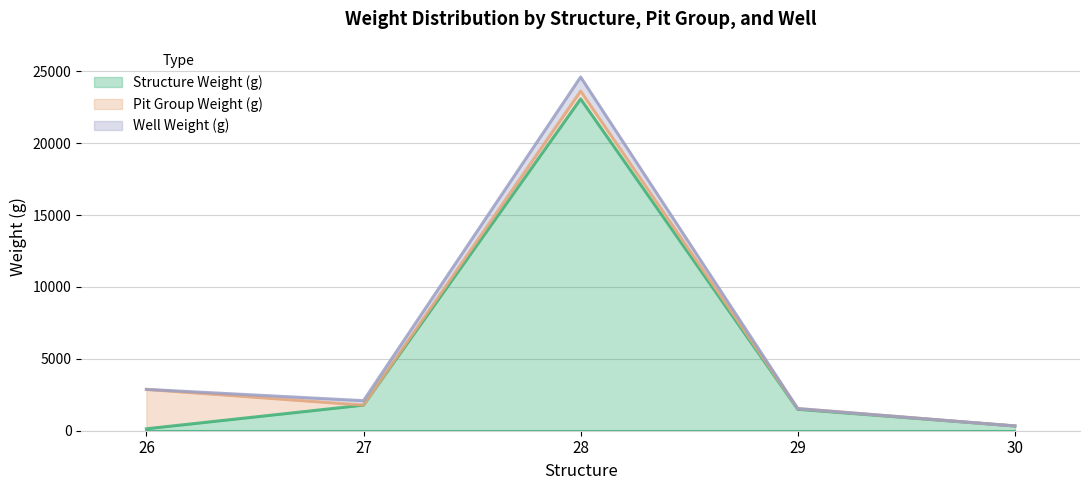

Is the value of Pit Group Weight (g) at 28 greater than the value of Well Weight (g) at 26?

Yes